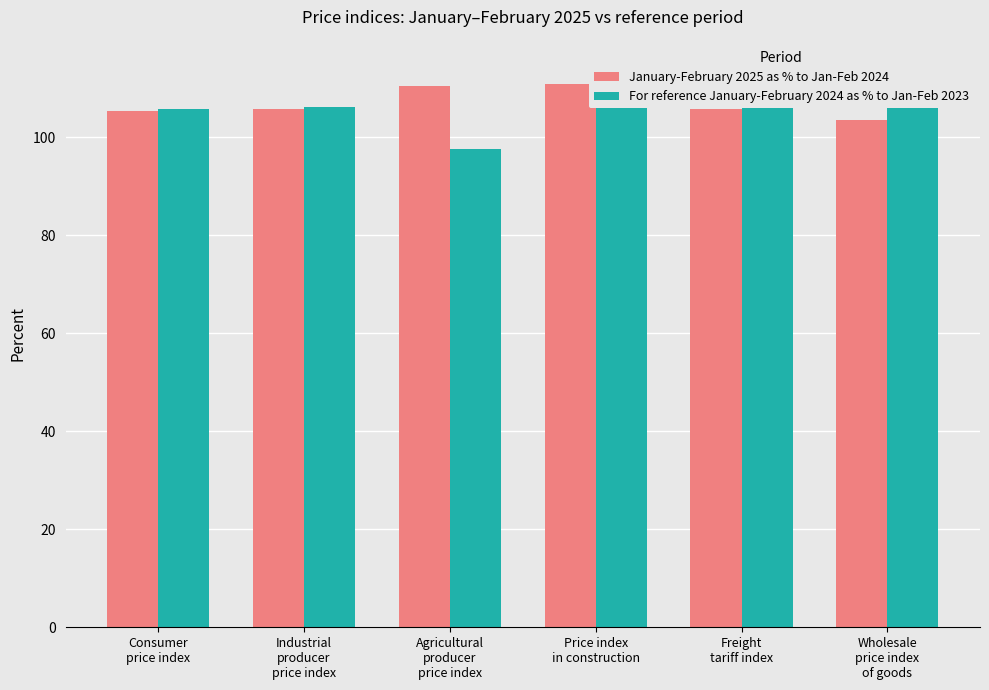

Which category has the highest value in the January-February 2025 as % to Jan-Feb 2024 series?

Price index
in construction